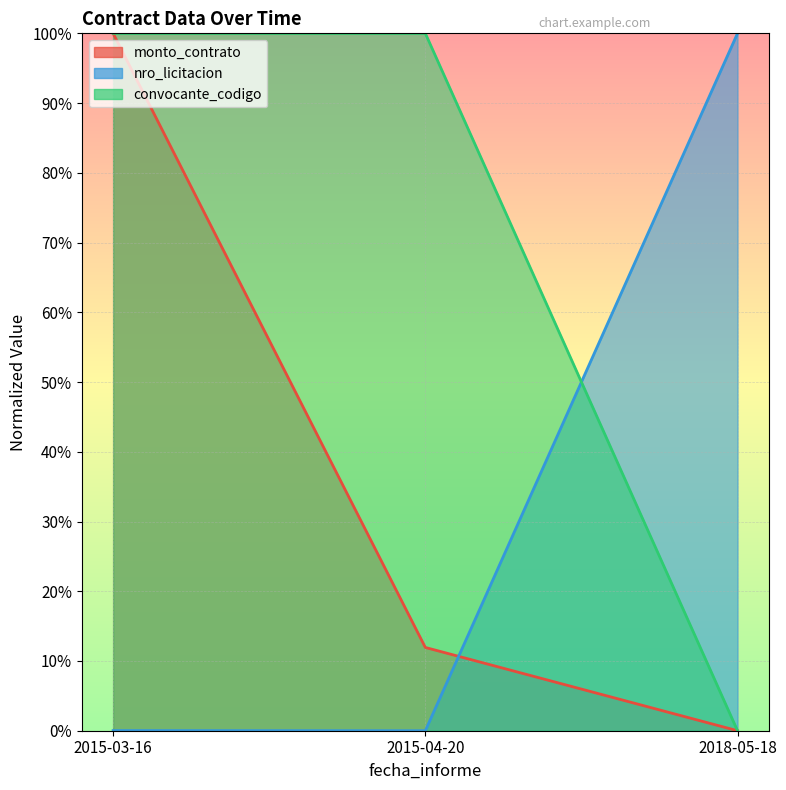

At how many categories does at least one series exceed 30?

3